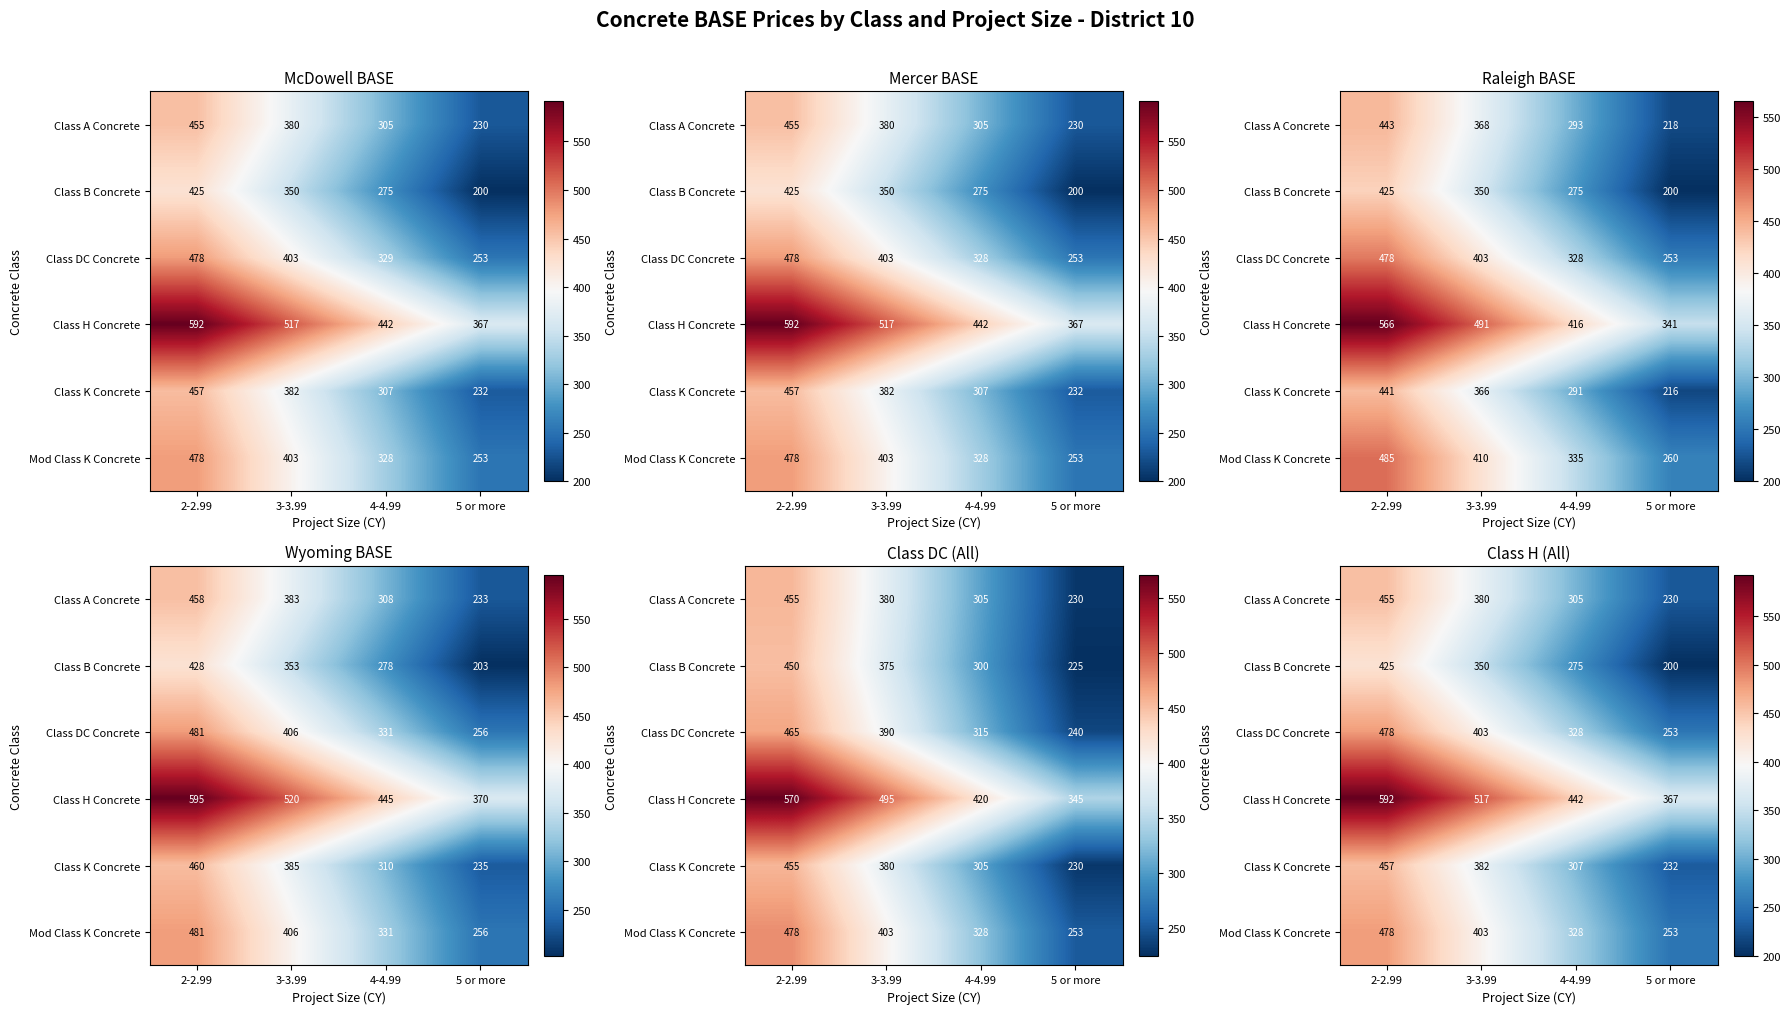

The Class H Concrete series shows 366.8 at 5 or more. True or false?

True